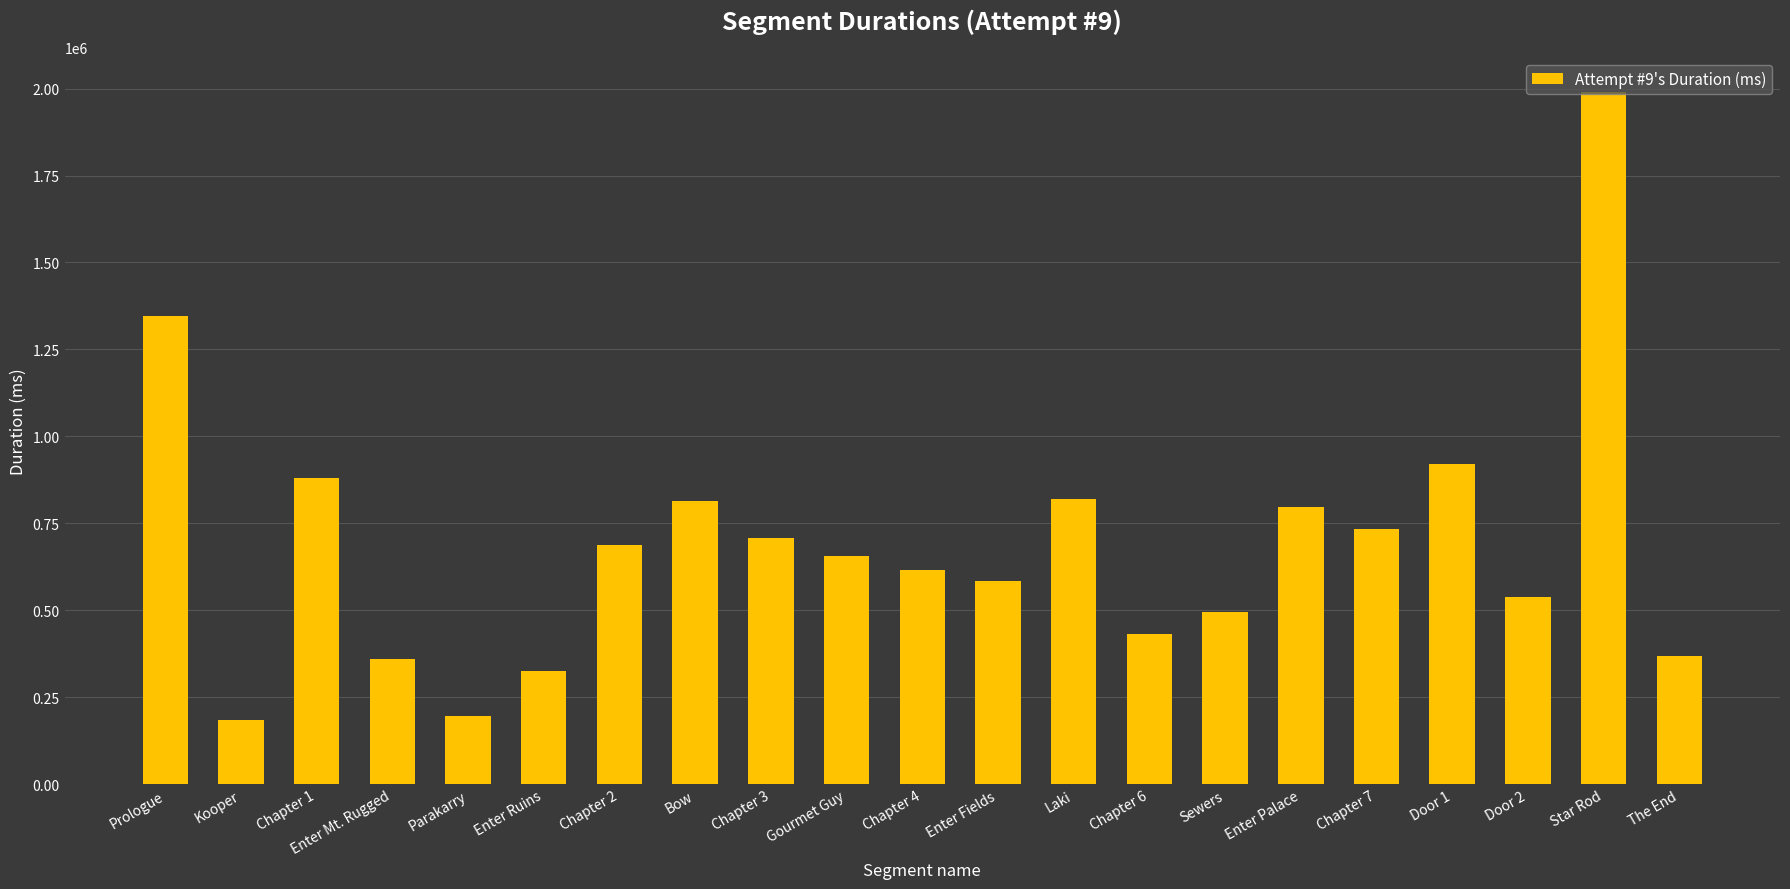

True or false: the data shows 137598 at Enter Mt. Rugged.

False